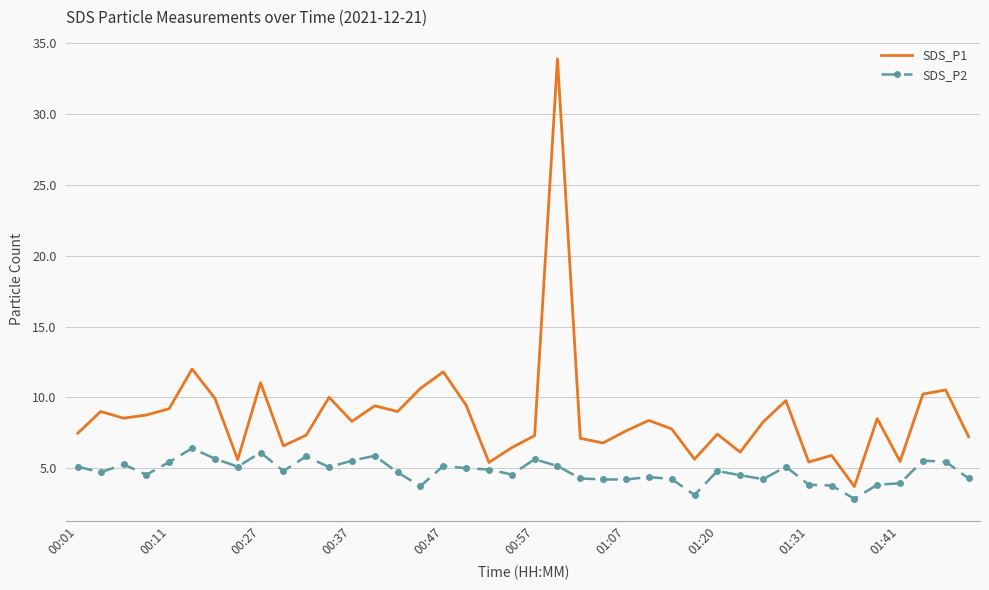

Which series has the largest range (max minus min)?

SDS_P1